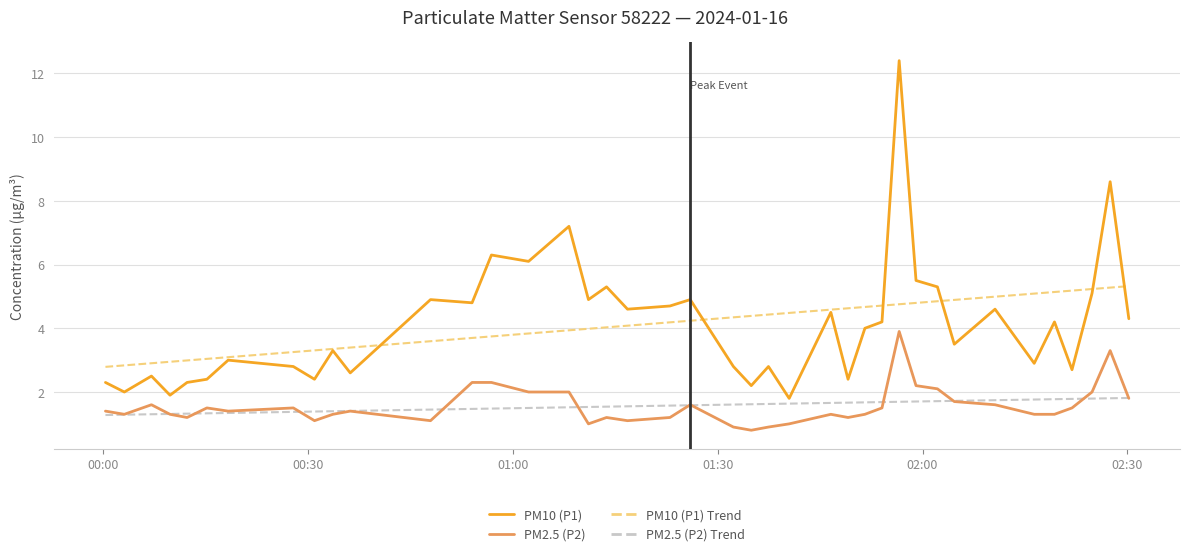

What is the maximum value shown in the chart?

12.4